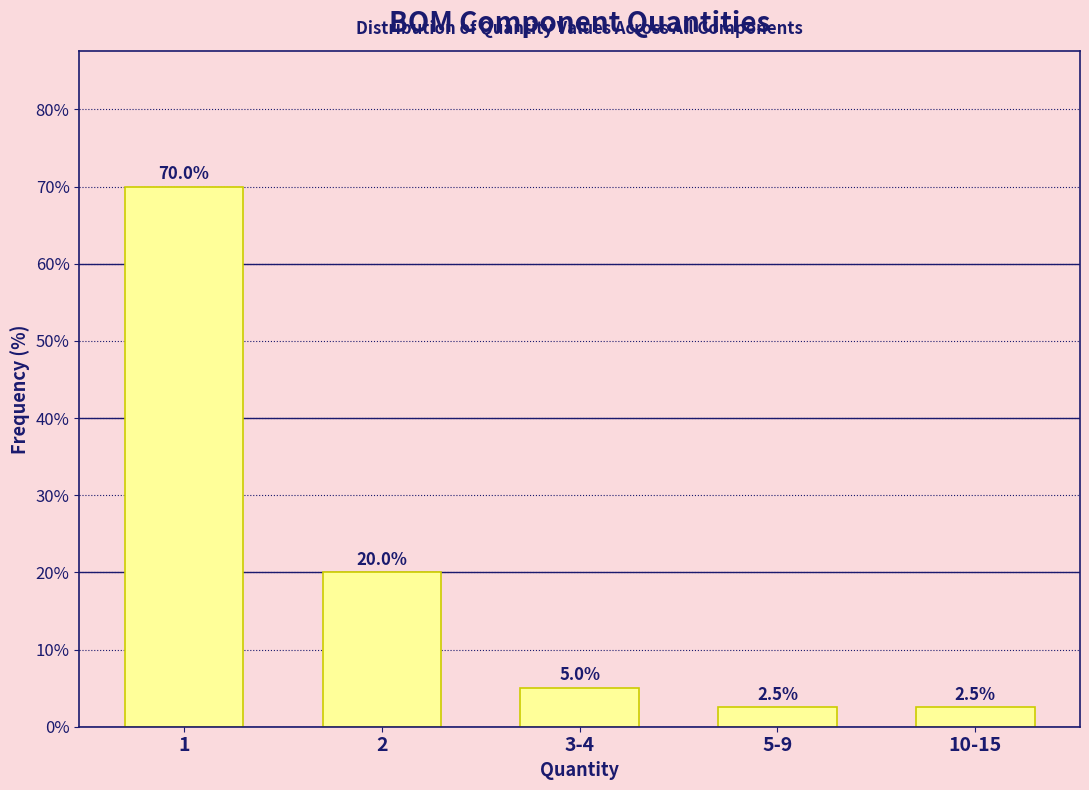

Reading right to left, extract all data points from this chart.

10-15=2.5	5-9=2.5	3-4=5.0	2=20.0	1=70.0